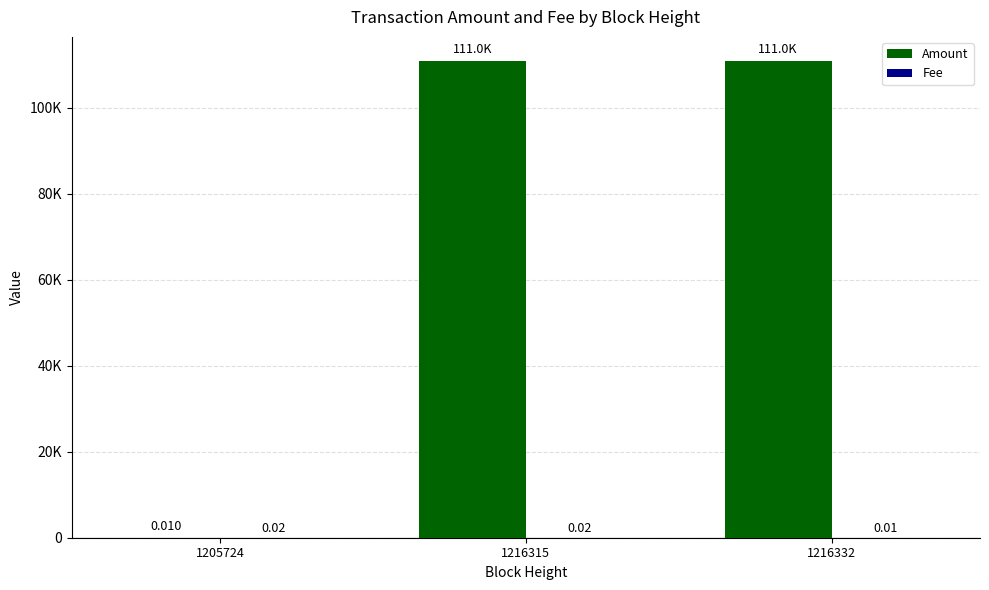

The value of Amount at 1216332 is 110996.0. True or false?

True